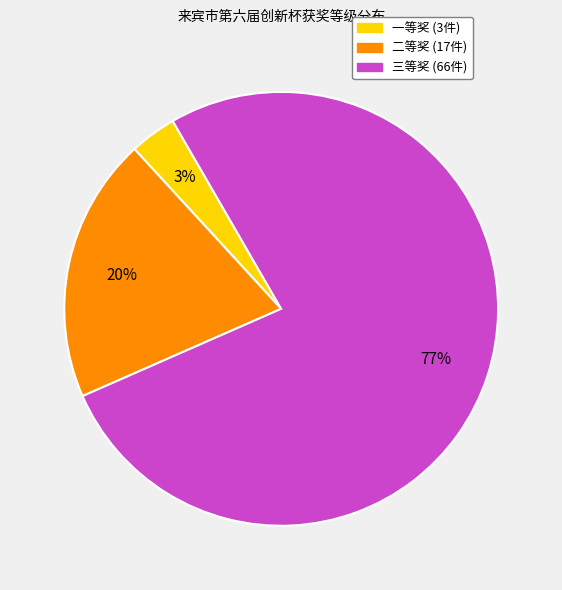

How many segments does this pie chart have?

3